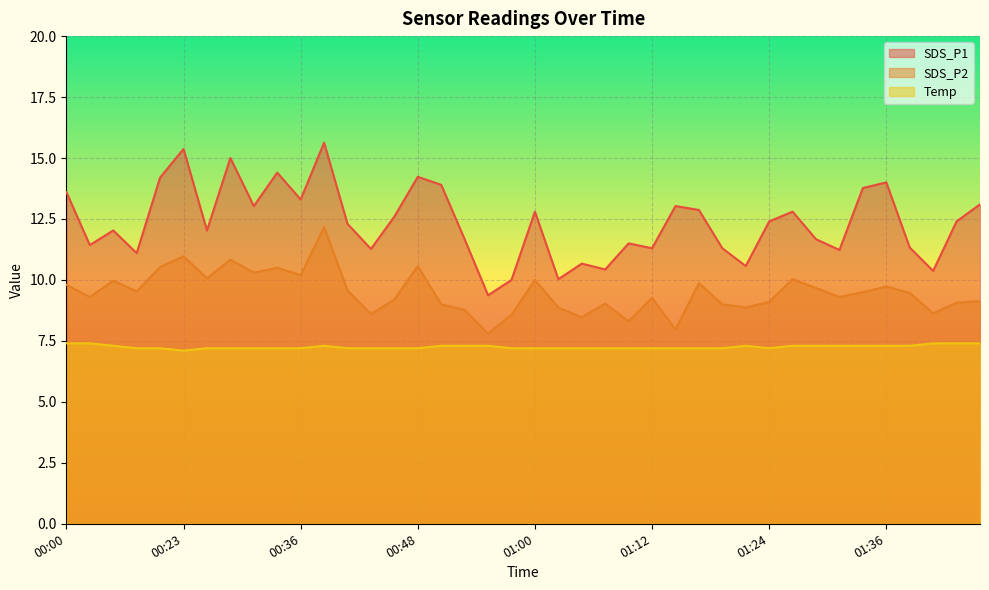

How many interior local valleys does the SDS_P2 series have?

13